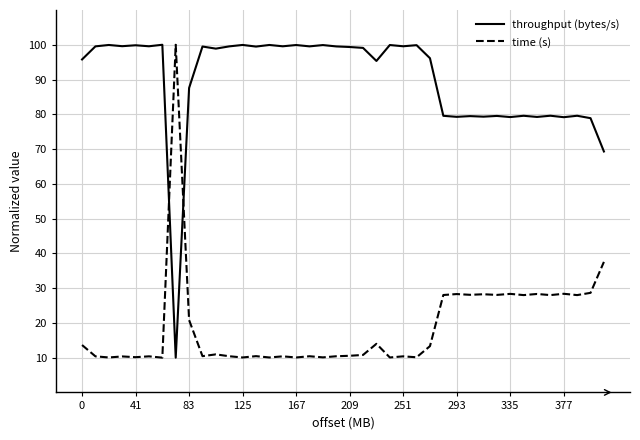

True or false: throughput (bytes/s) and time (s) intersect in this chart.

True